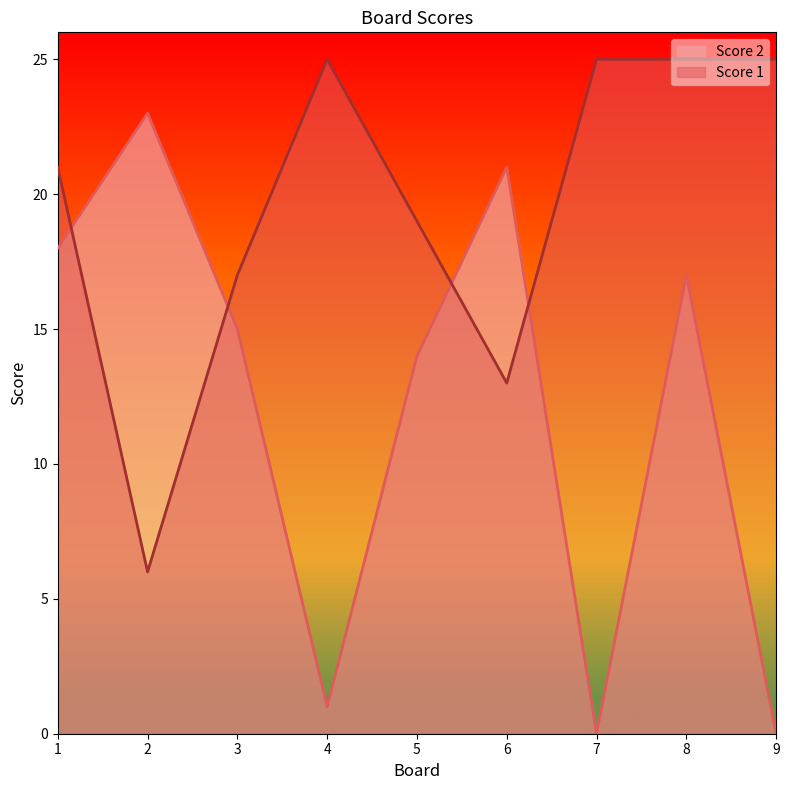

How many positive values does the Score 2 series have?

7